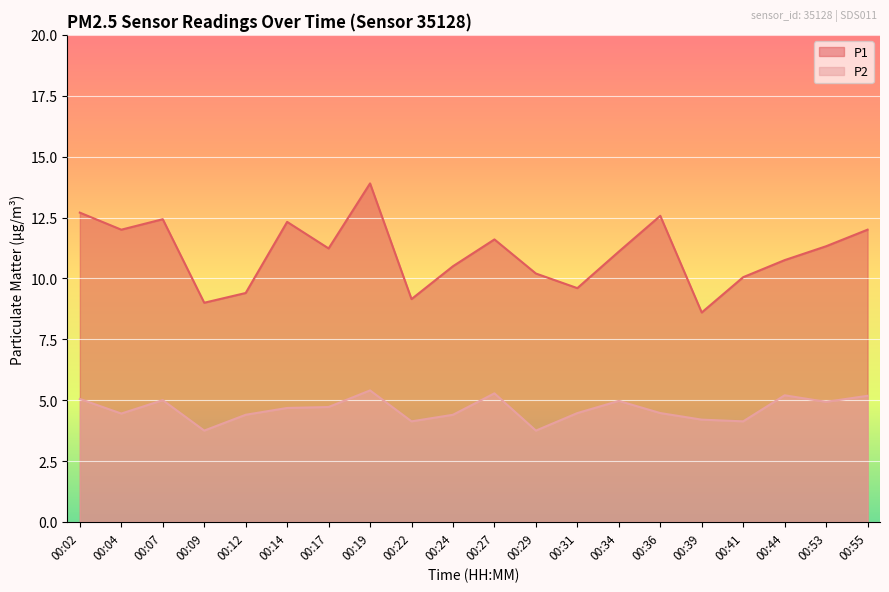

Reading left to right, what are all the values shown in this chart?

P1: 12.7	12.0	12.4	9.0	9.4	12.3	11.2	13.9	9.2	10.5	11.6	10.2	9.6	11.1	12.6	8.6	10.1	10.8	11.3	12.0
P2: 5.0	4.5	5.0	3.8	4.4	4.7	4.7	5.4	4.1	4.4	5.3	3.8	4.5	5.0	4.5	4.2	4.1	5.2	4.9	5.2